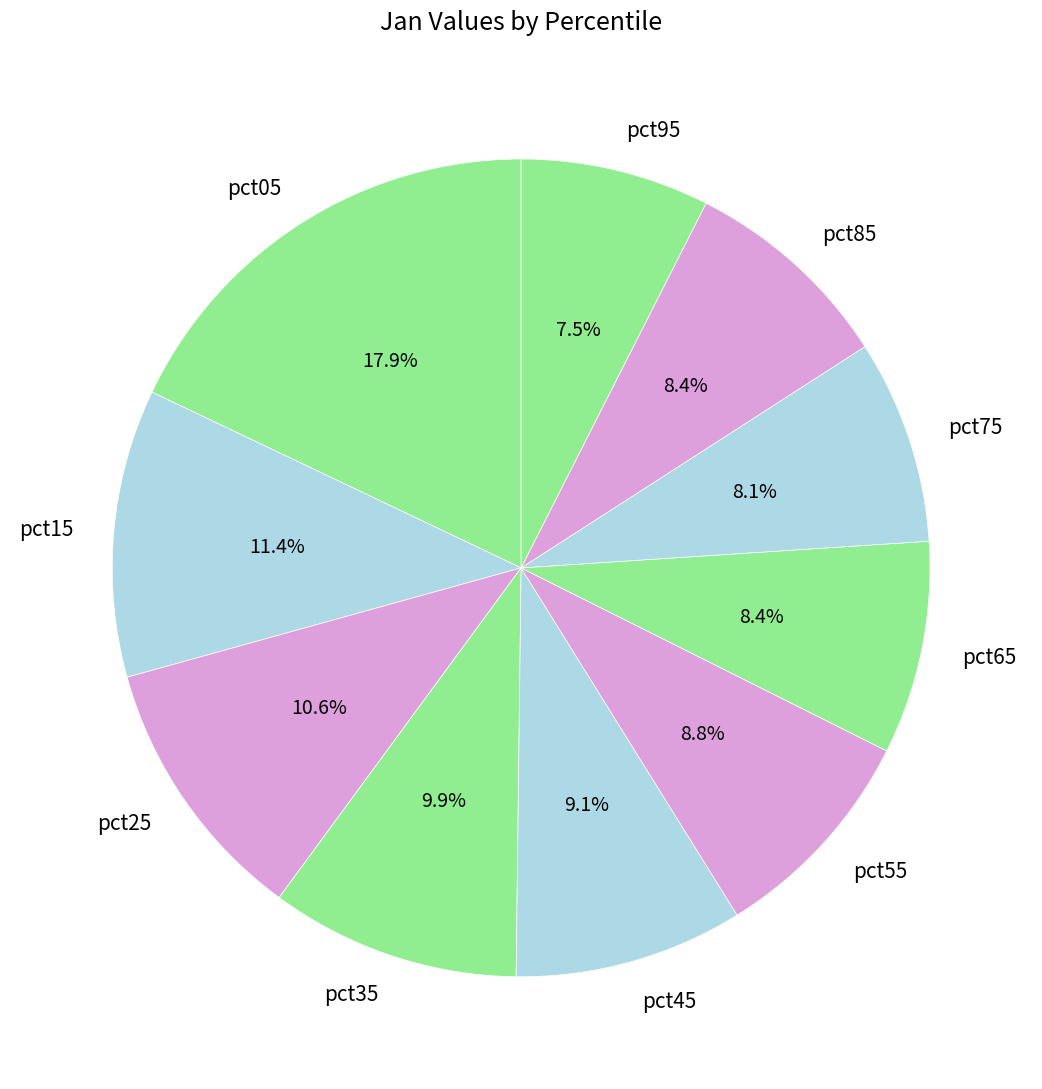

To the nearest percent, what percentage of the pie is pct35?

10%